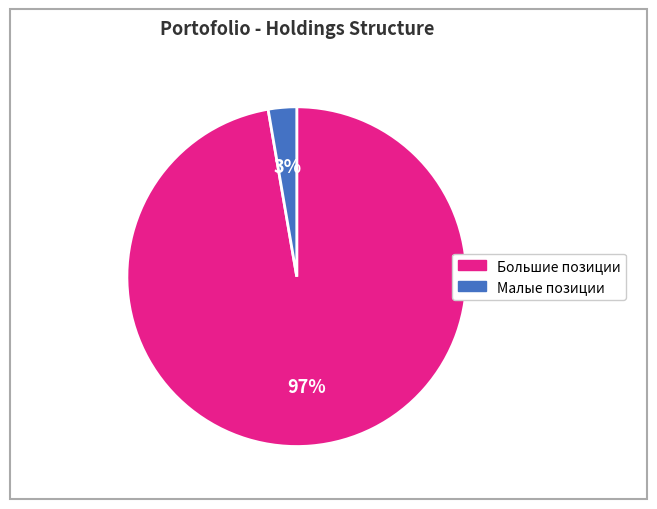

Does any single category account for the majority?

Yes